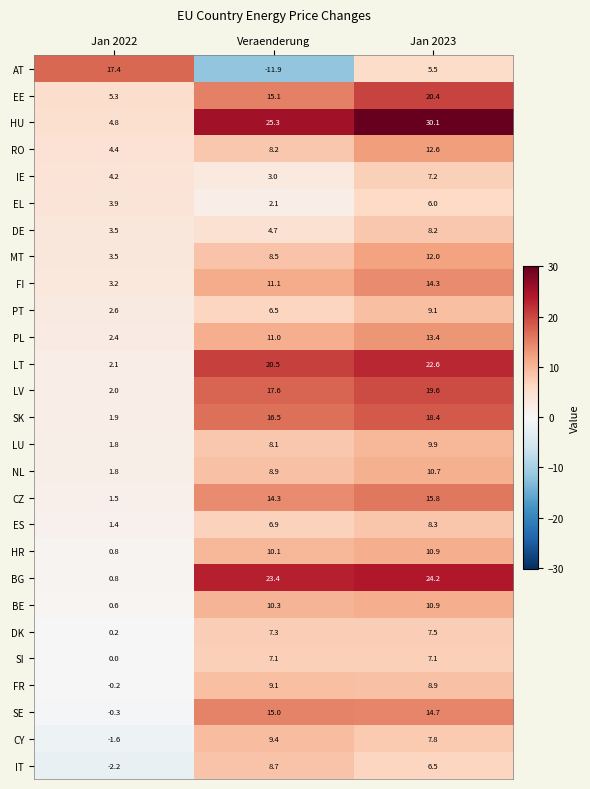

Which label corresponds to the largest value in the chart?

Jan 2023